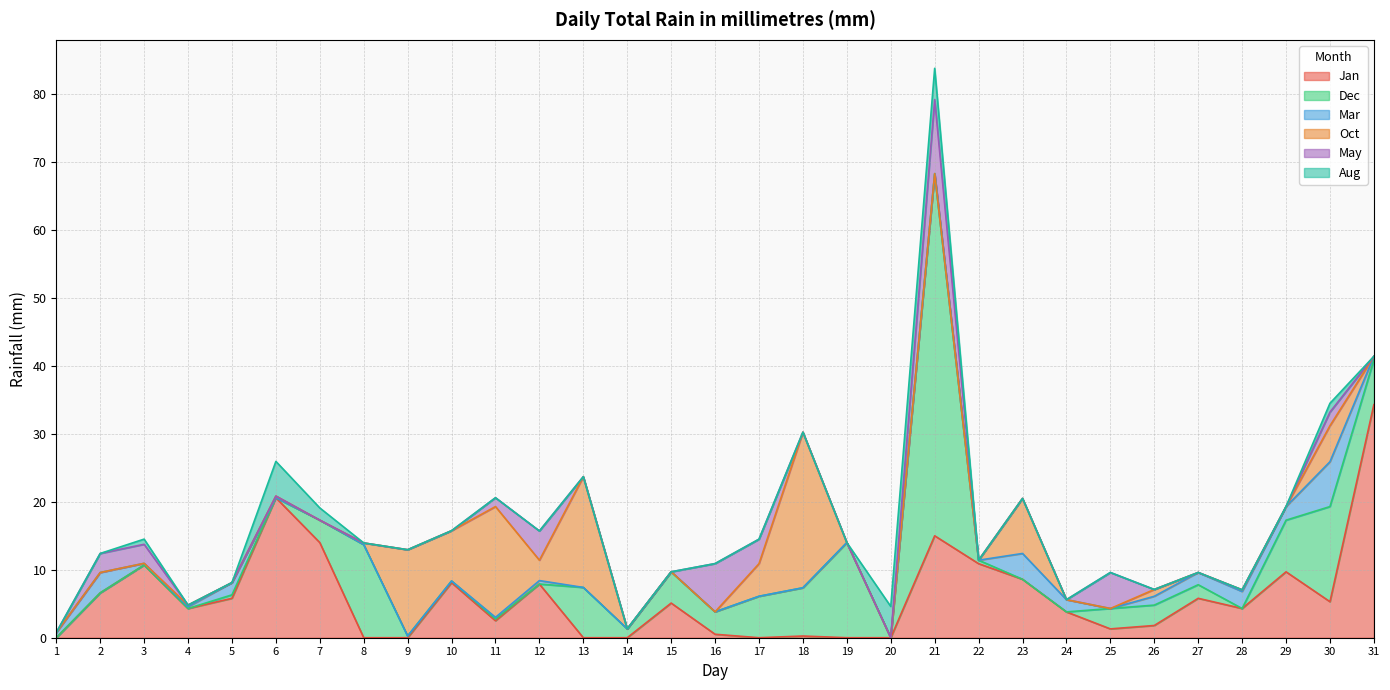

At which label does Dec reach its minimum?

1